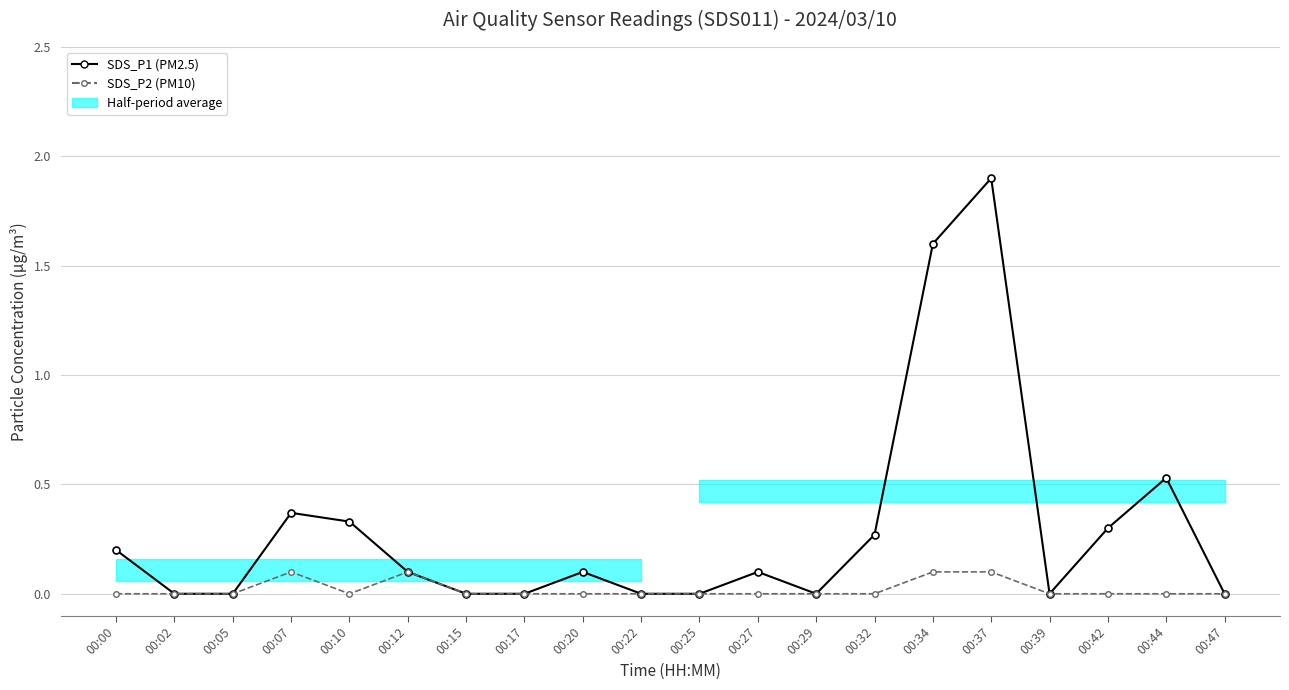

What is the sum of all SDS_P1 values?

5.8